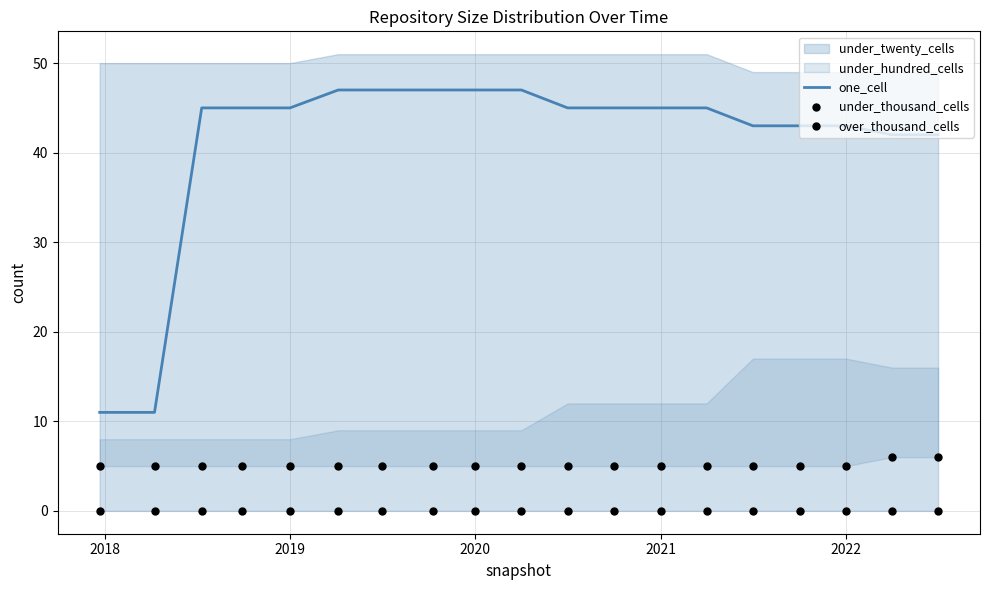

What is the lowest value of the one_cell series?

11